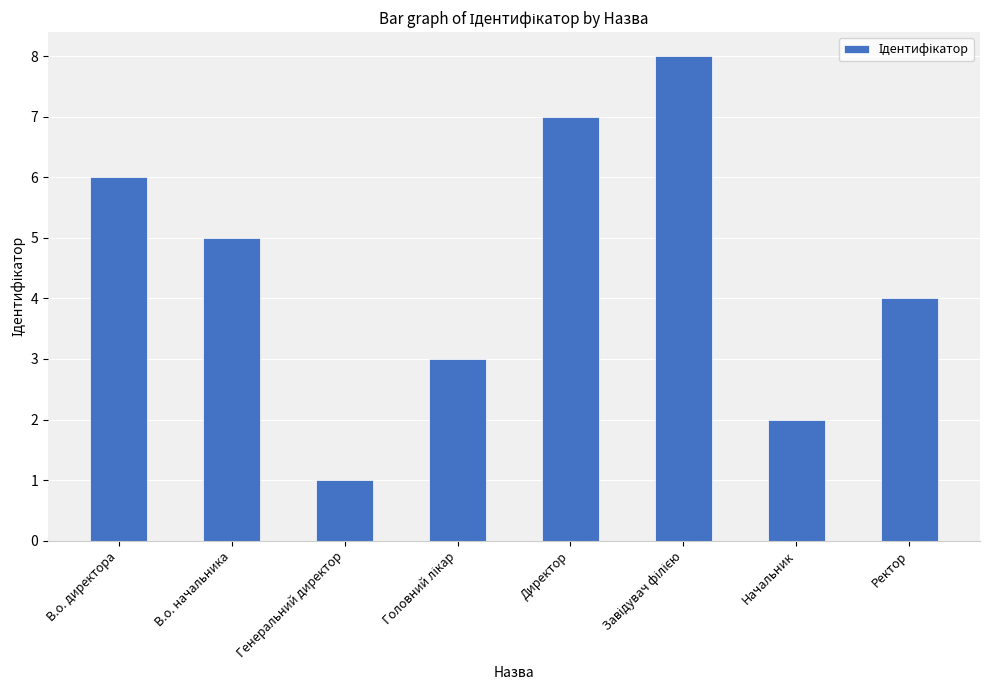

What is the change in value from Генеральний директор to Ректор?

+3